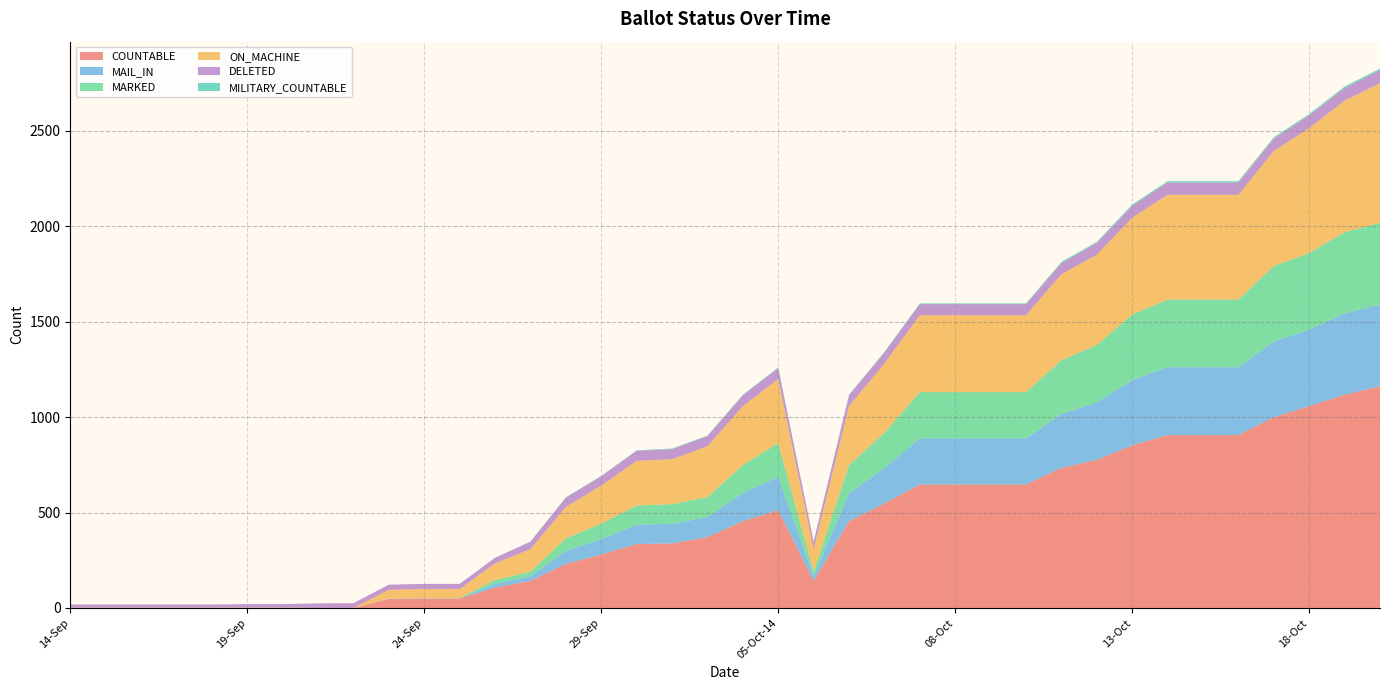

Reading left to right, list all the values displayed in this chart.

COUNTABLE: 1	1	1	1	1	1	1	0	0	47	49	49	107	142	231	280	335	338	371	455	512	142	455	548	647	647	647	647	734	776	852	906	906	906	1000	1058	1117	1162
MAIL_IN: 0	0	0	0	0	0	0	0	0	1	1	1	20	24	67	81	101	103	105	147	176	24	147	185	242	242	242	242	282	301	343	355	355	355	396	401	426	428
MARKED: 0	0	0	0	0	0	0	0	0	1	1	1	20	24	67	81	101	103	105	147	176	24	147	185	242	242	242	242	282	301	343	355	355	355	396	401	426	428
ON_MACHINE: 1	1	1	1	1	1	1	0	0	46	48	48	87	118	164	199	234	235	266	308	336	118	308	363	403	403	403	403	450	473	507	549	549	549	602	655	689	732
DELETED: 16	16	16	16	16	18	18	24	25	27	27	27	29	39	49	49	52	53	53	57	57	39	57	58	58	58	58	58	59	61	62	64	64	64	65	66	66	68
MILITARY_COUNTABLE: 0	0	0	0	0	0	0	0	0	0	0	0	0	1	2	2	3	3	3	3	3	1	3	3	4	4	4	4	6	6	7	7	7	7	7	7	8	8